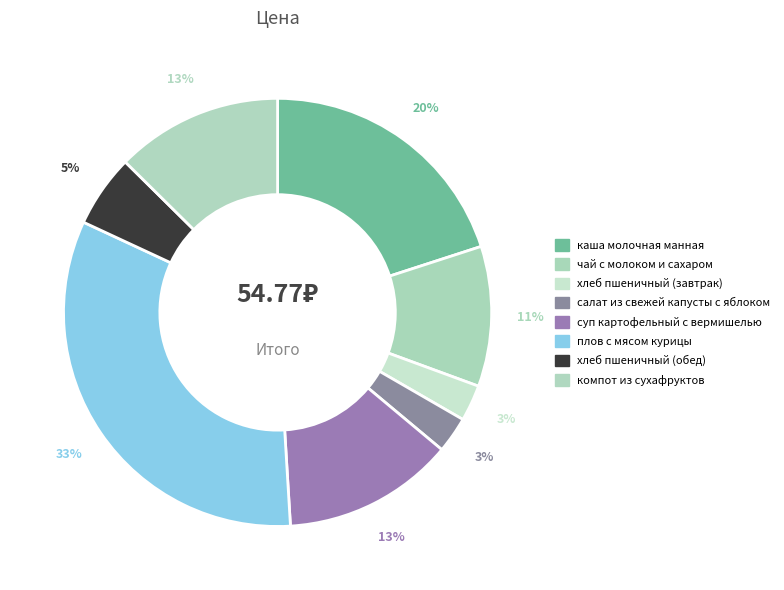

Is there a majority slice in this chart?

No